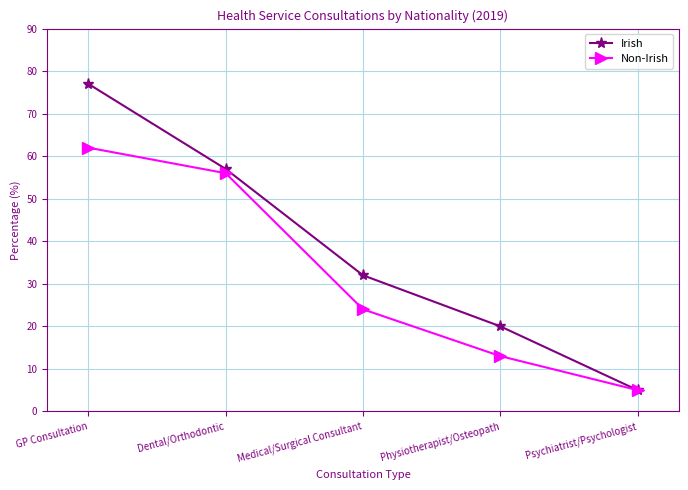

What is the highest value of the Irish series?

77